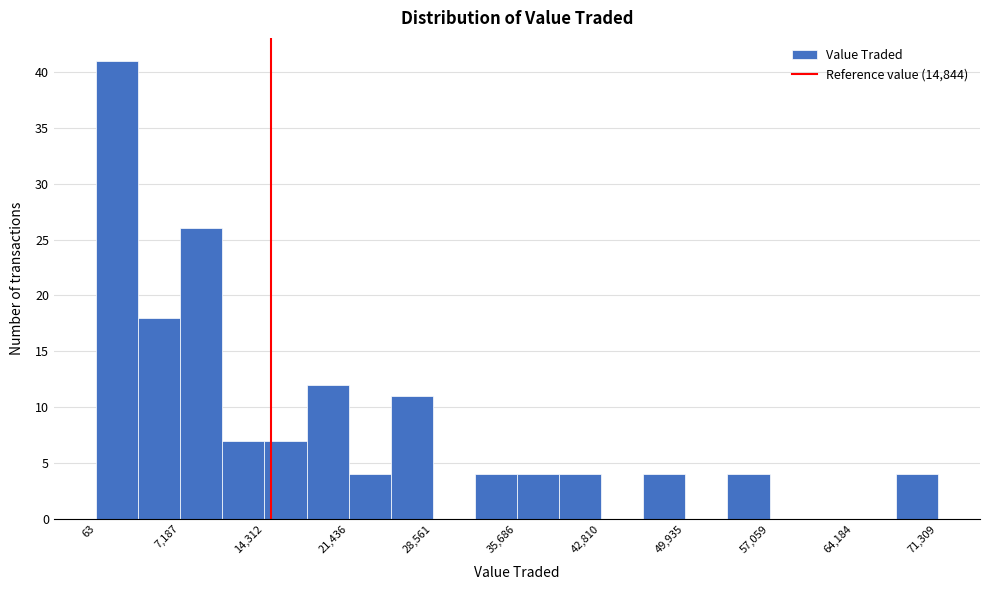

Read against the x-axis, roughly where is the centre of the tallest bar?

2000